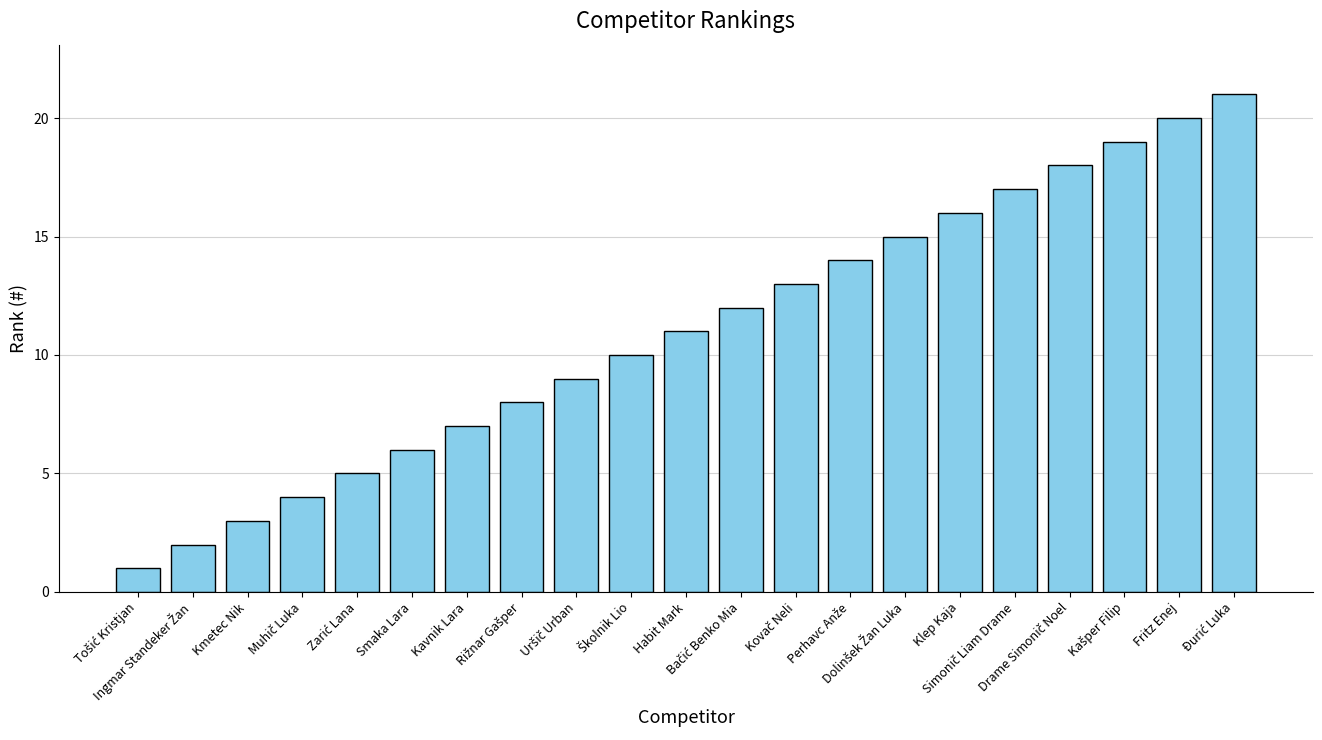

What is the label of the 6th bar from the left?

Smaka Lara